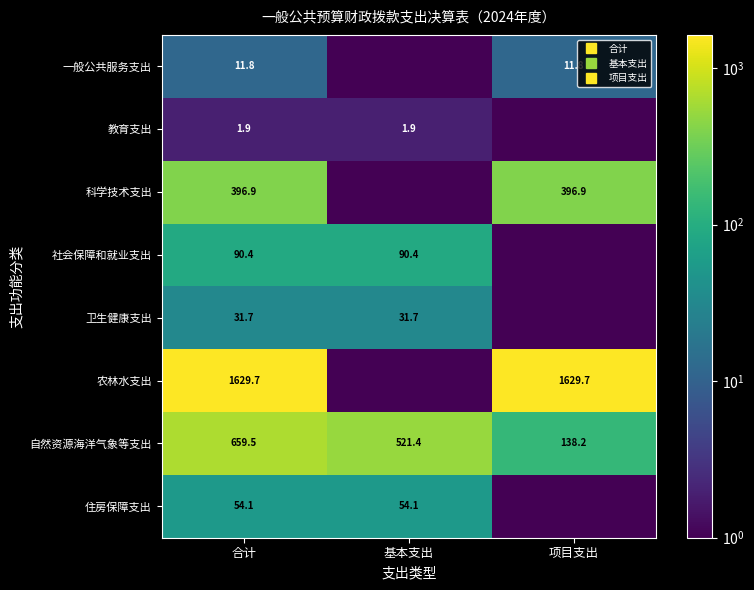

What is the average value of the 自然资源海洋气象等支出 series?

439.7